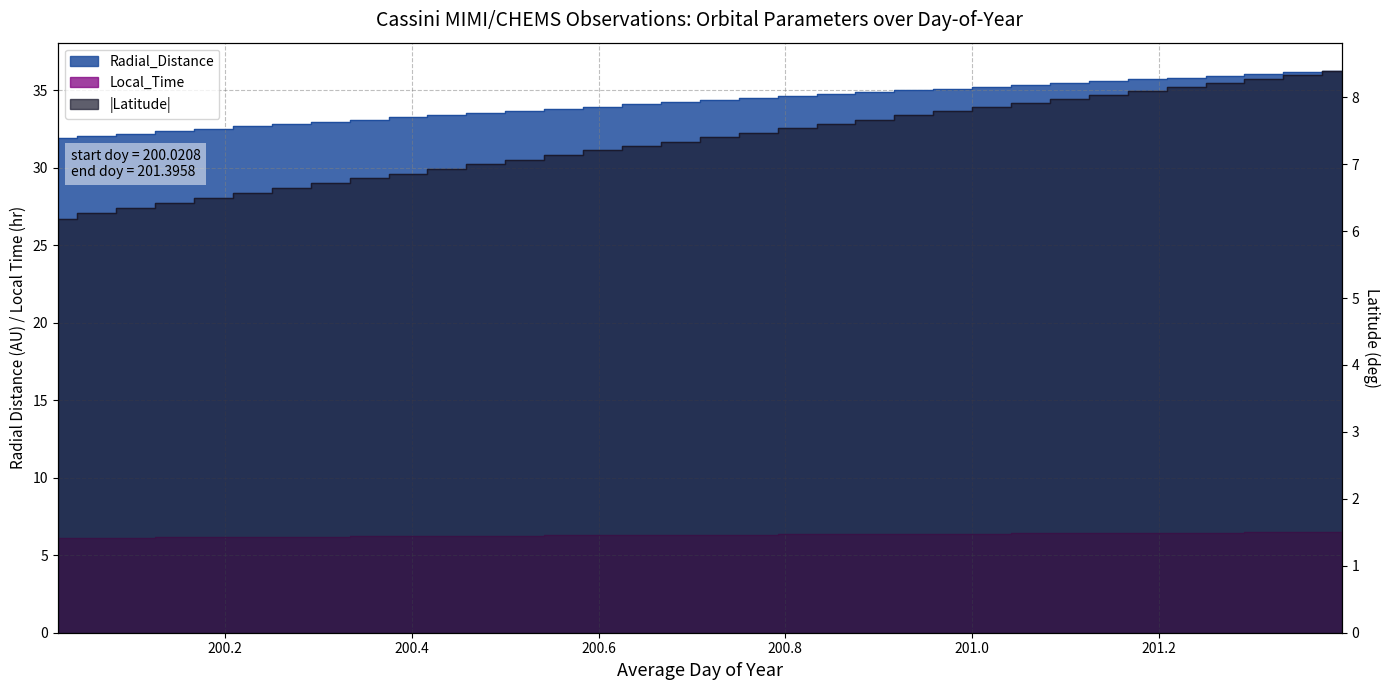

What is the value of the Latitude point at the 15th from the left?

7.2